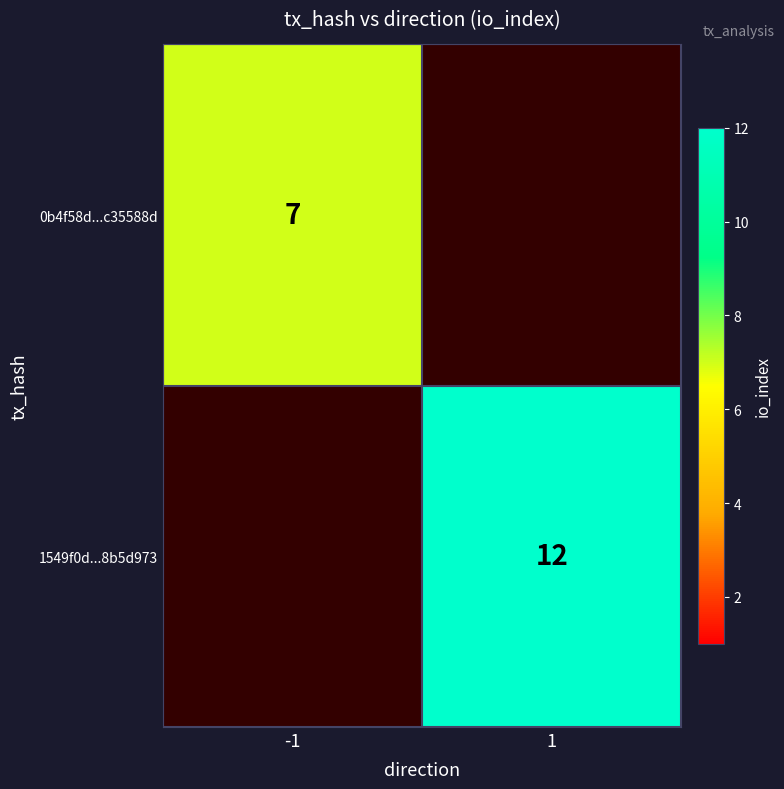

Is it true that 1549f0d...8b5d973 equals 12 at 1?

True